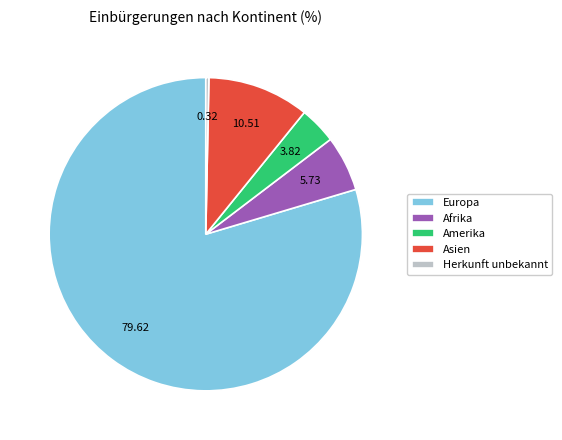

What is the largest slice in the pie chart?

Europa